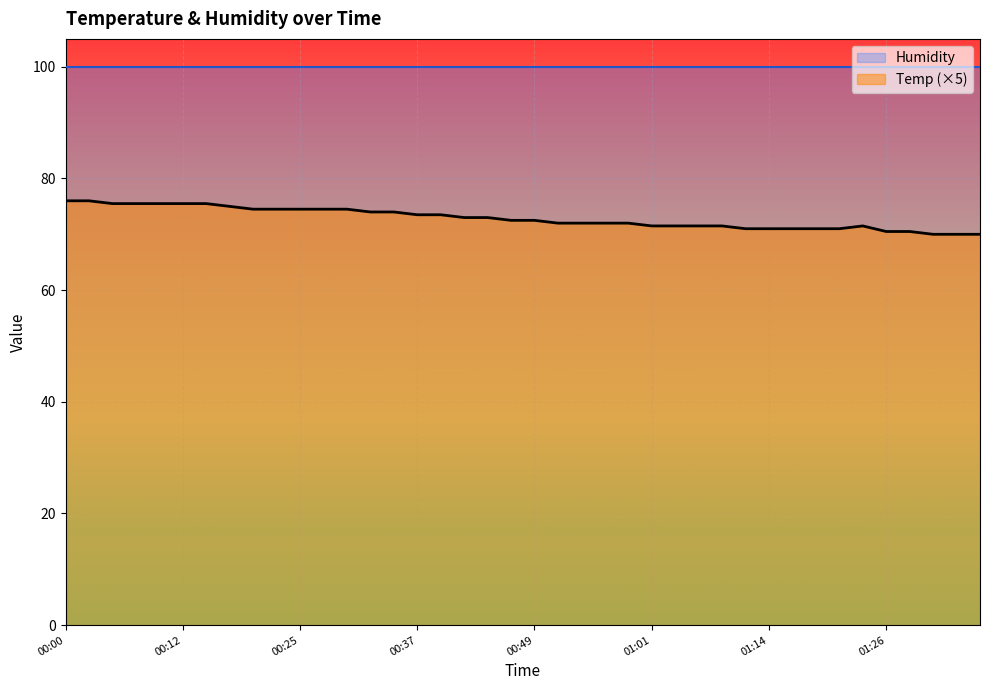

What is the change in value from 00:05 to 00:37?

-2.0